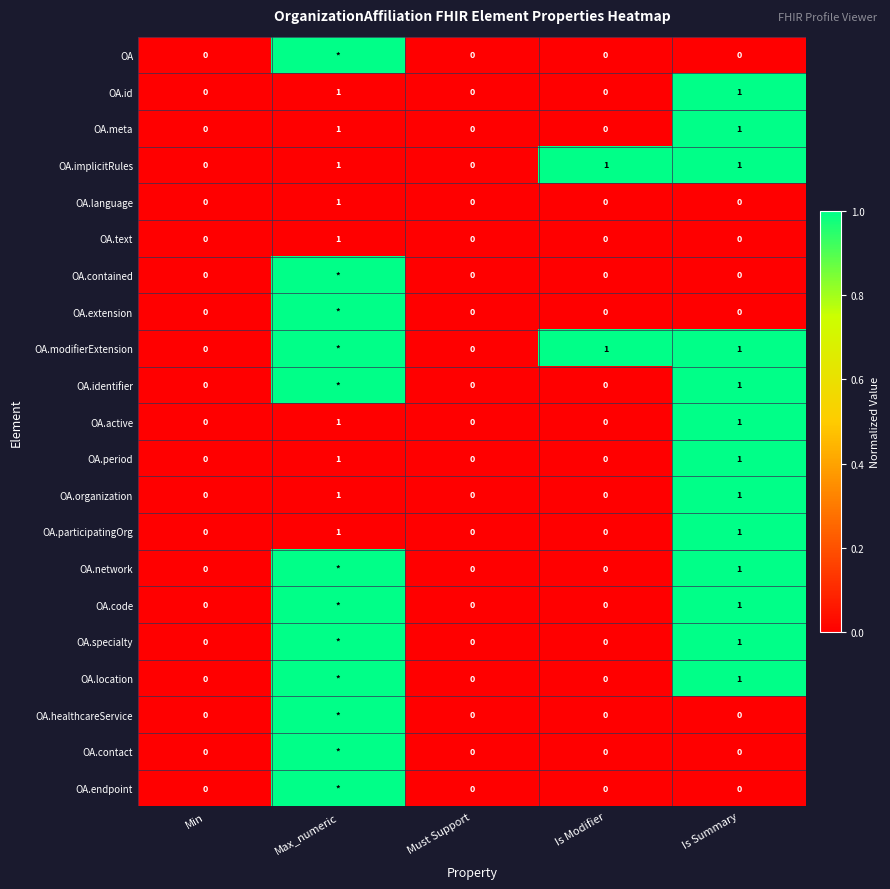

The OA.code series shows 0 at Is Summary. True or false?

False